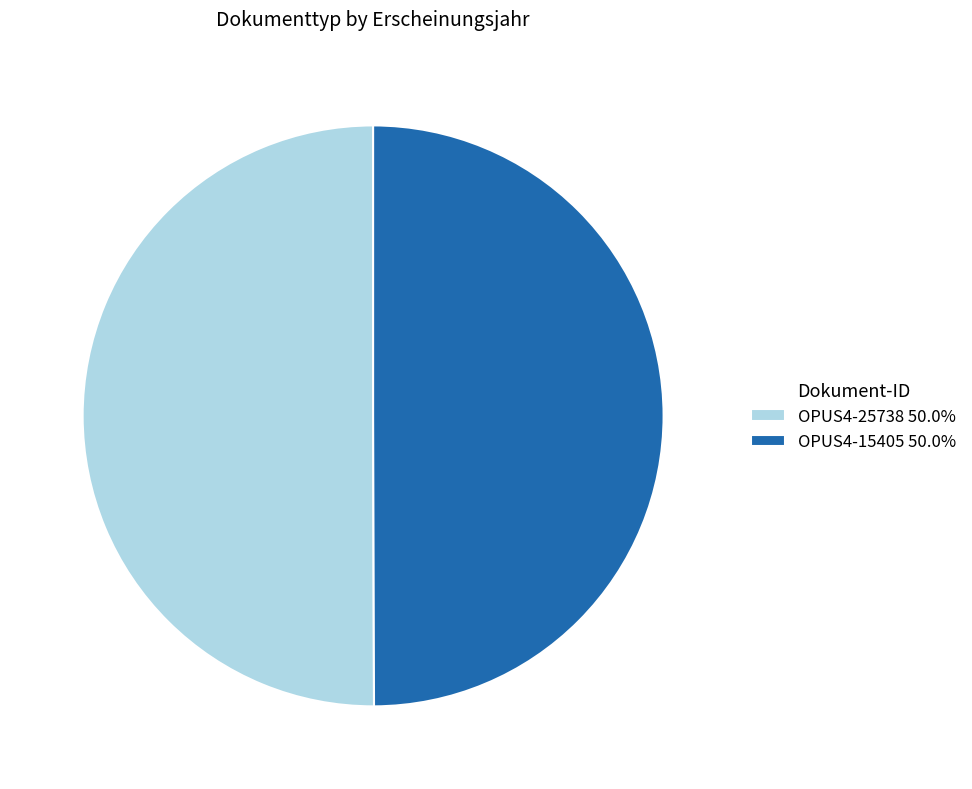

Is the sum of OPUS4-15405 50.0% and OPUS4-25738 50.0% greater than half?

Yes